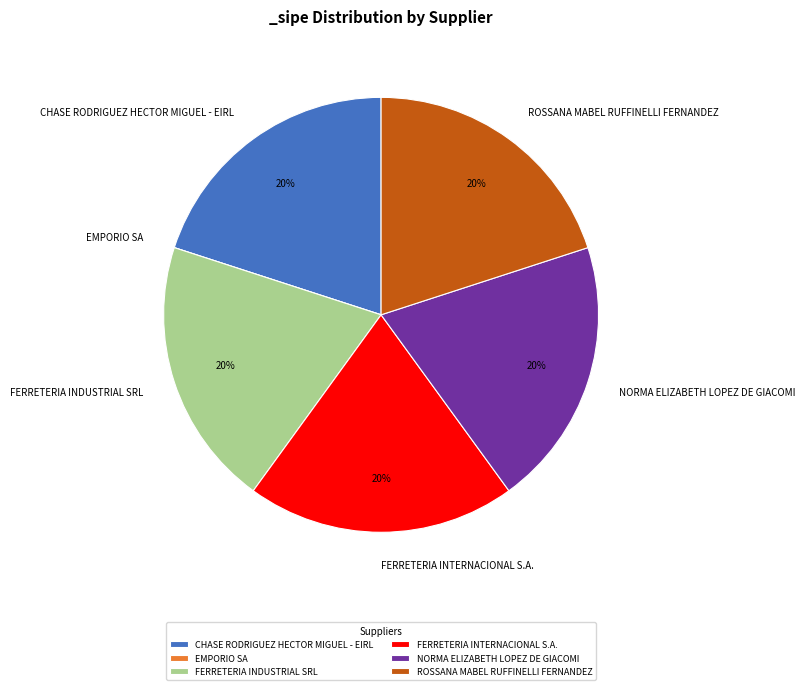

Do FERRETERIA INDUSTRIAL SRL and FERRETERIA INTERNACIONAL S.A. together represent more than half of the pie?

No